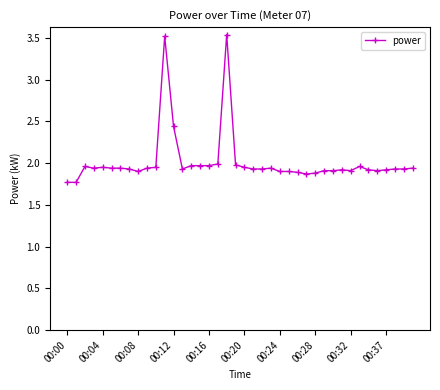

What is the minimum value shown in the chart?

1.8